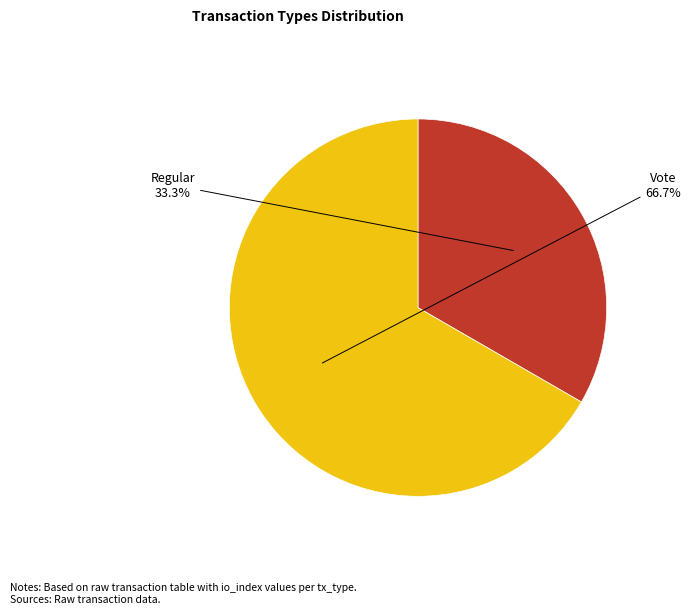

Which slice is the largest?

Vote